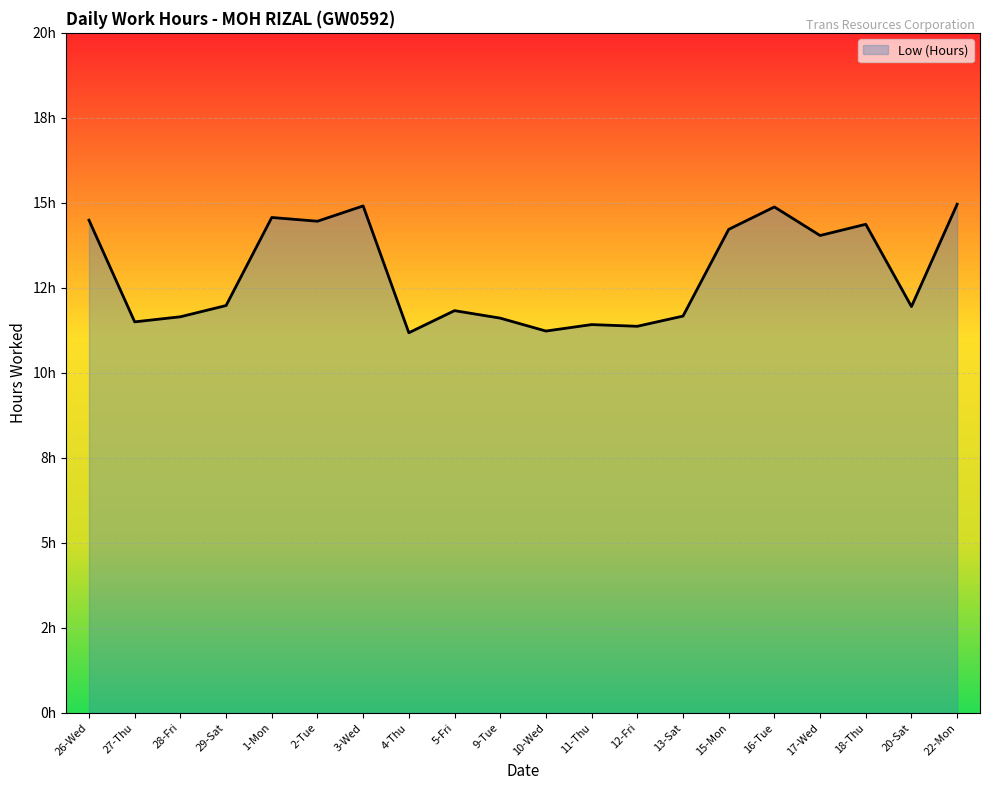

Approximately how many times larger is the value at 20-Sat compared to 11-Thu?

1.0